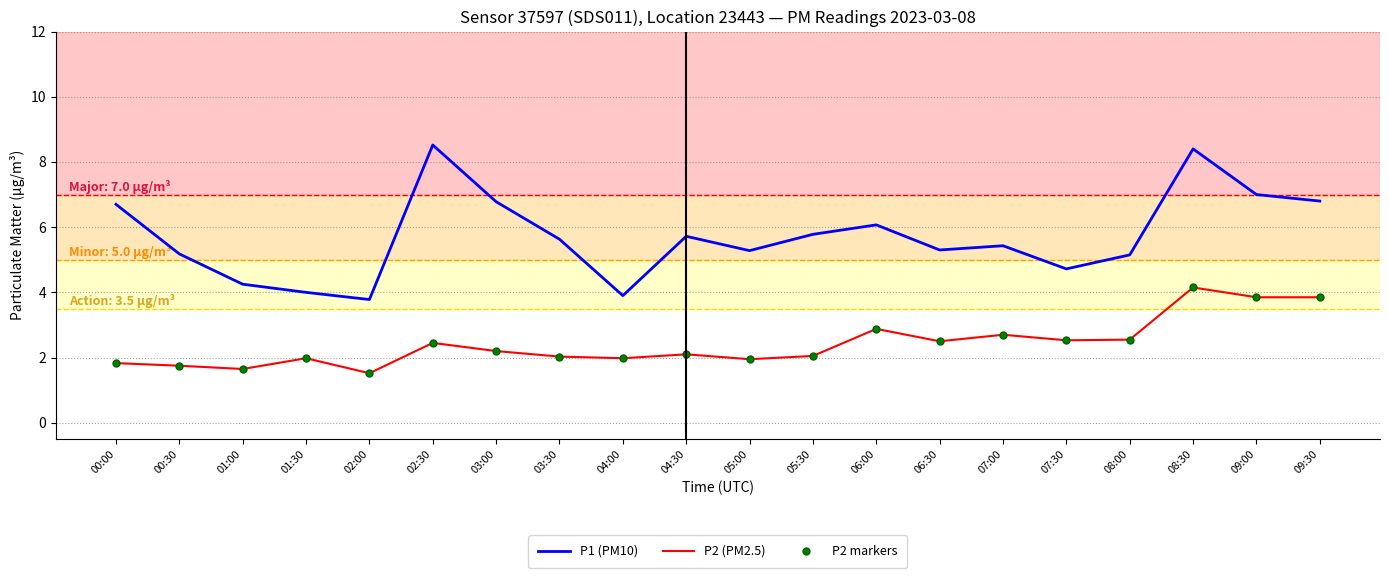

Reading left to right, extract all data points from this chart.

P1 (PM10): 00:00=6.7	00:30=5.2	01:00=4.2	01:30=4.0	02:00=3.8	02:30=8.5	03:00=6.8	03:30=5.6	04:00=3.9	04:30=5.7	05:00=5.3	05:30=5.8	06:00=6.1	06:30=5.3	07:00=5.4	07:30=4.7	08:00=5.2	08:30=8.4	09:00=7.0	09:30=6.8
P2 (PM2.5): 00:00=1.8	00:30=1.8	01:00=1.6	01:30=2.0	02:00=1.5	02:30=2.5	03:00=2.2	03:30=2.0	04:00=2.0	04:30=2.1	05:00=1.9	05:30=2.0	06:00=2.9	06:30=2.5	07:00=2.7	07:30=2.5	08:00=2.5	08:30=4.2	09:00=3.9	09:30=3.9
P2 markers: 00:00=1.8	00:30=1.8	01:00=1.6	01:30=2.0	02:00=1.5	02:30=2.5	03:00=2.2	03:30=2.0	04:00=2.0	04:30=2.1	05:00=1.9	05:30=2.0	06:00=2.9	06:30=2.5	07:00=2.7	07:30=2.5	08:00=2.5	08:30=4.2	09:00=3.9	09:30=3.9